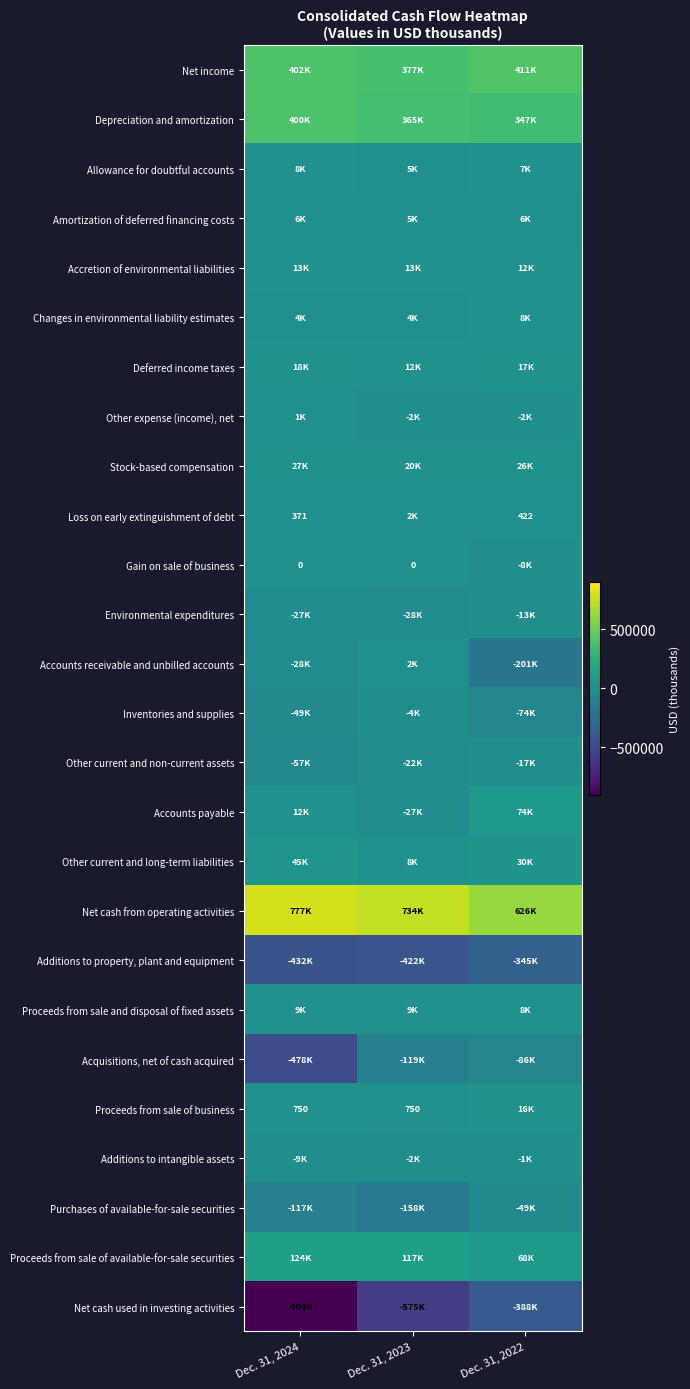

True or false: Proceeds from sale of business has a value of 1042 at Dec. 31, 2023.

False